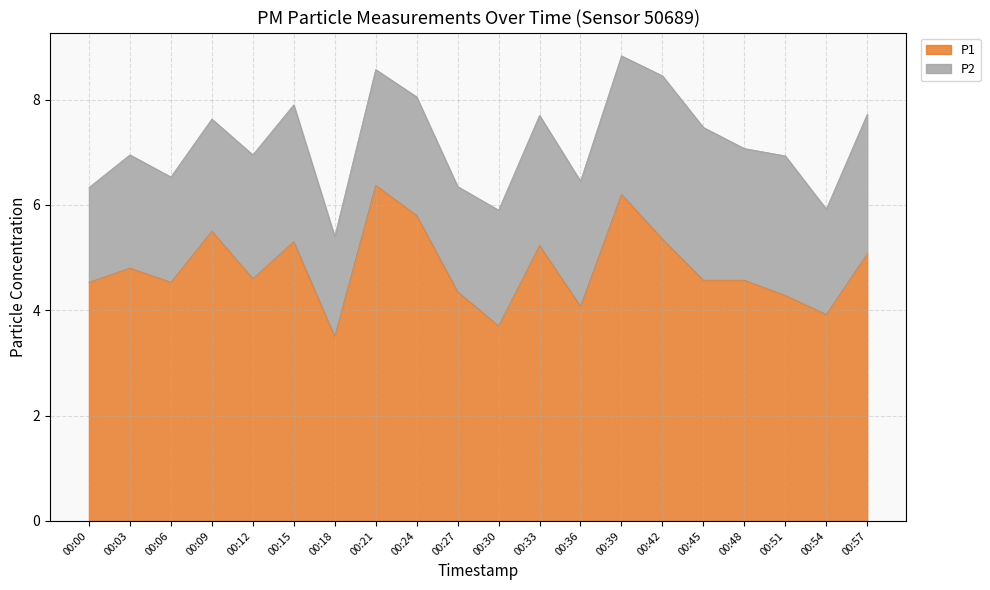

What is the difference between the second highest and minimum values?

2.7